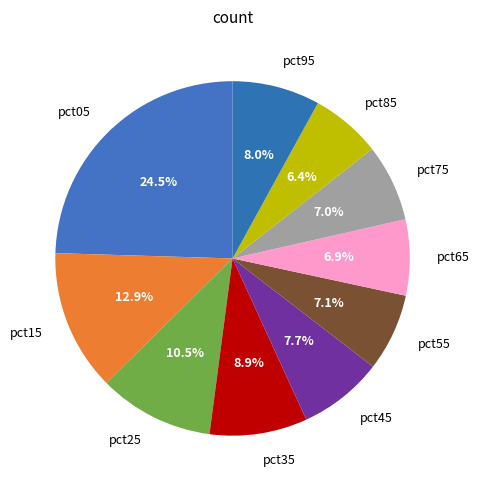

True or false: pct75 accounts for 7% of the total.

True